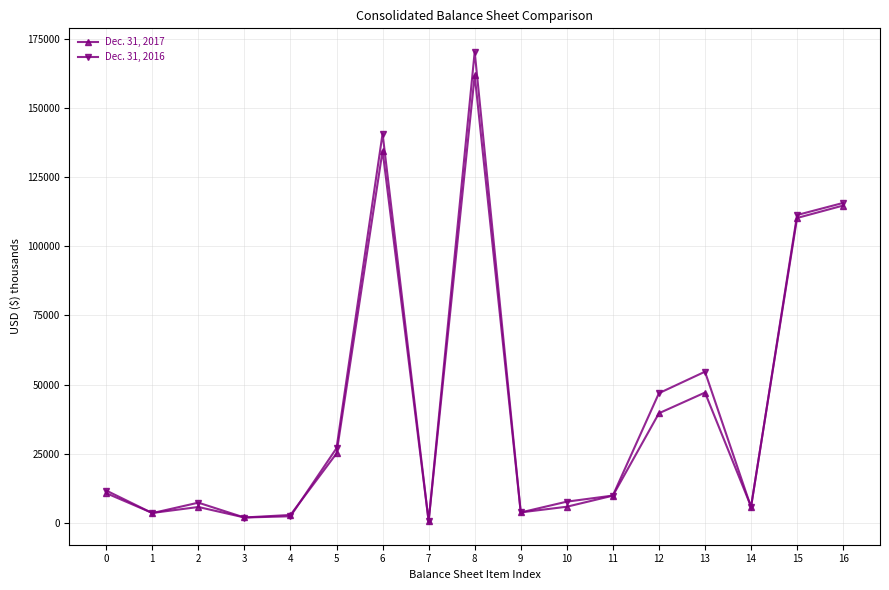

Where is the first local maximum for Dec. 31, 2016?

2